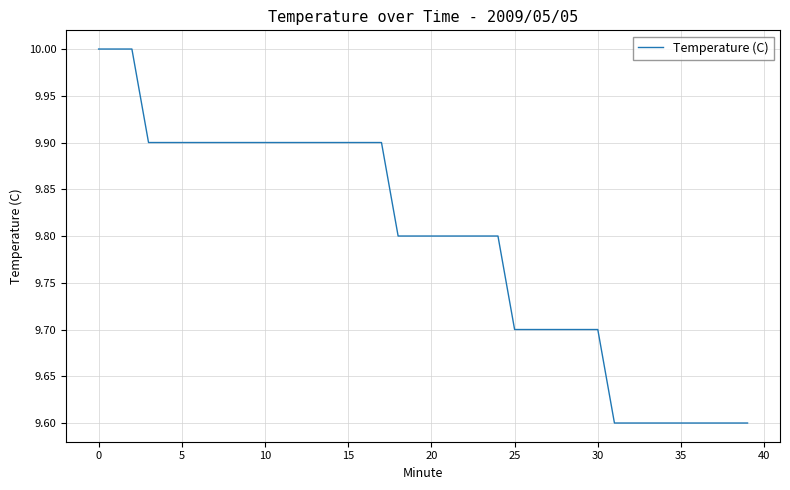

What is the smallest value displayed?

9.6